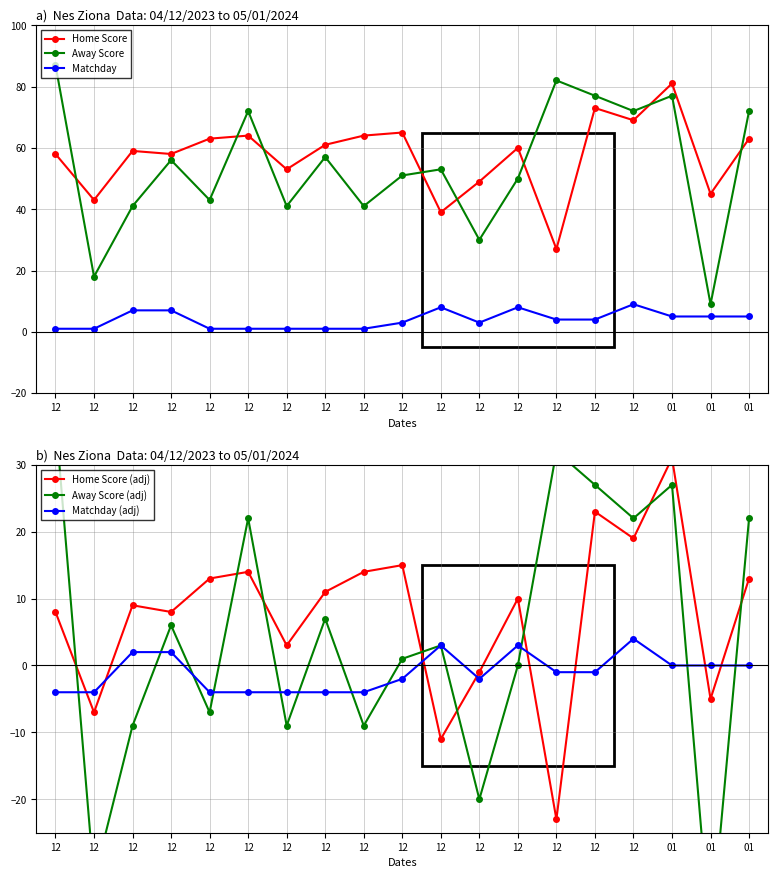

What are all the series names shown in the legend?

Home Score, Away Score, Matchday, Home Score (adj), Away Score (adj), Matchday (adj)